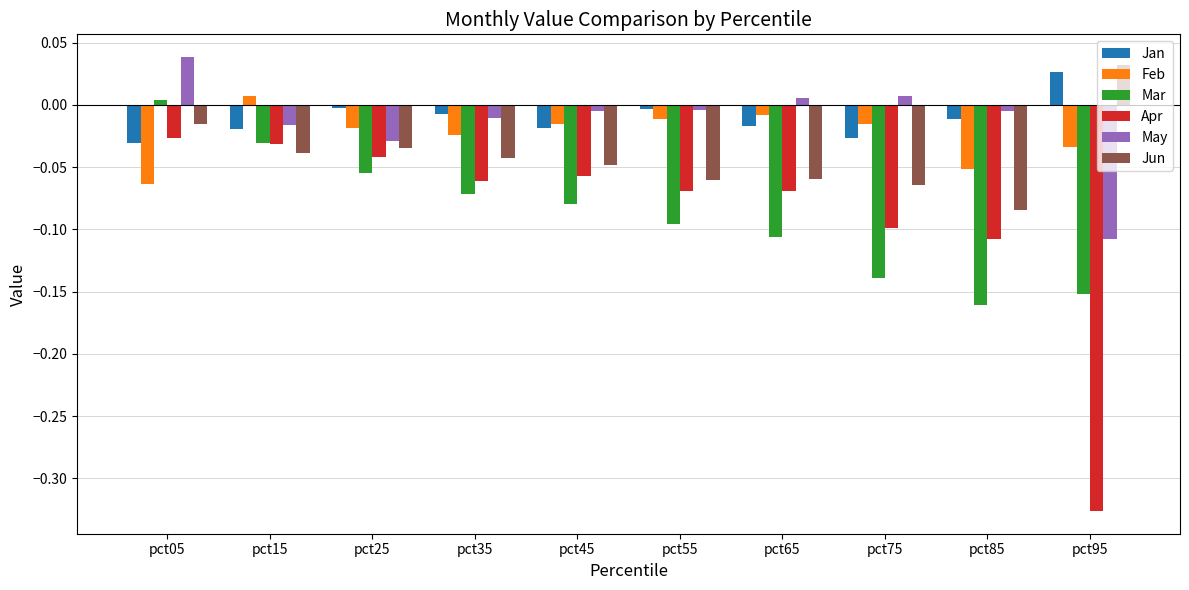

List the series in order of their peak value, lowest first.

Apr, Mar, Feb, Jan, Jun, May